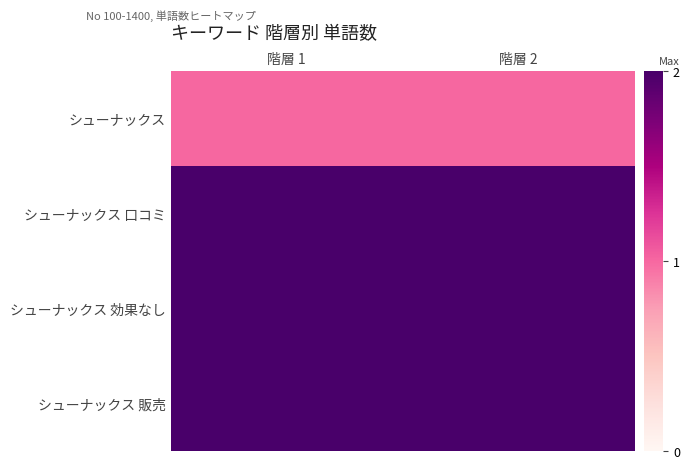

Which has a higher value, 階層 2 or 階層 1?

階層 2